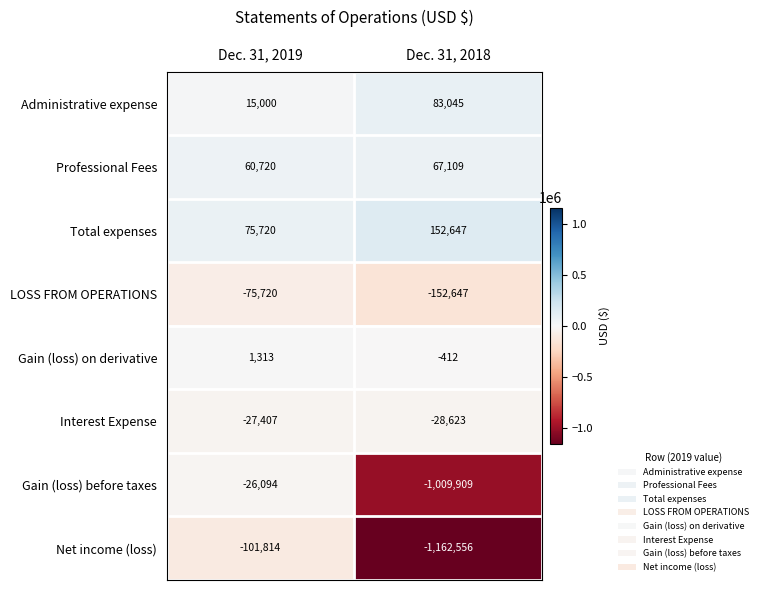

What is the total value across all series at Dec. 31, 2018?

-2051346